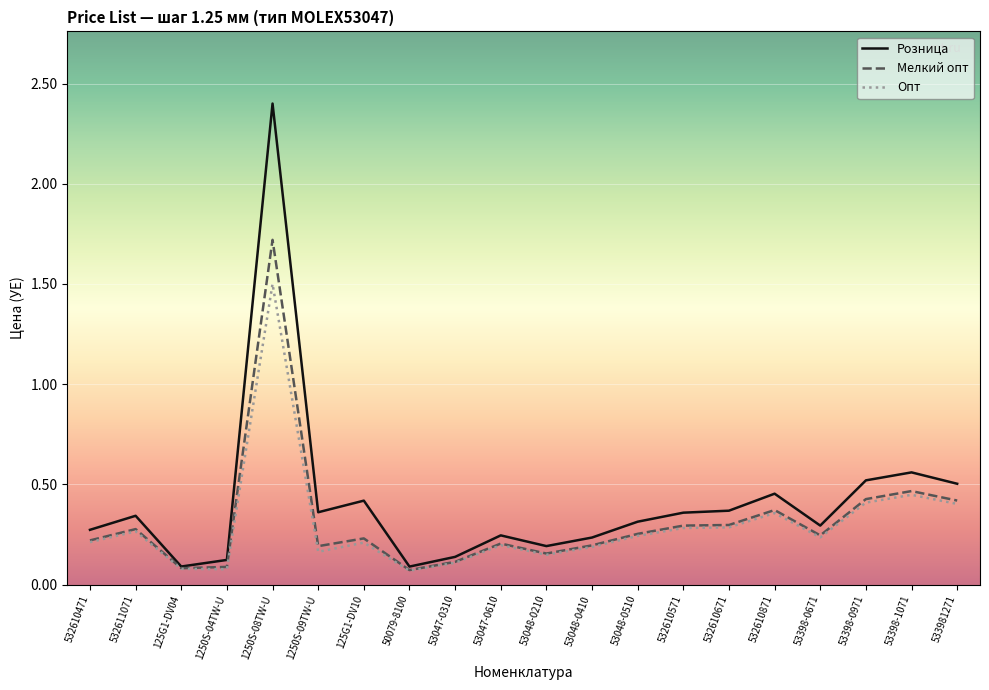

Is the value of Опт at 1250S-04TW-U greater than the value of Розница at 53398-1071?

No